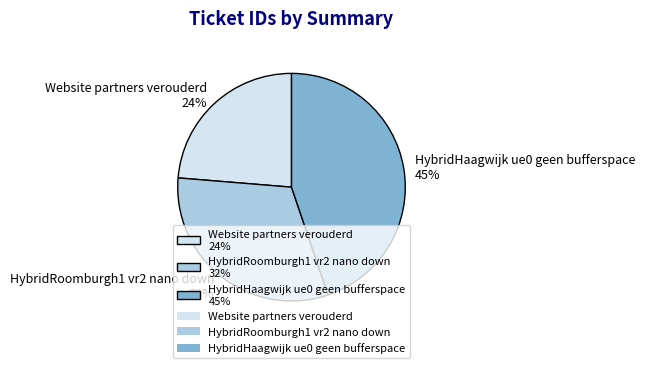

What is the smallest slice in the pie chart?

Website partners verouderd